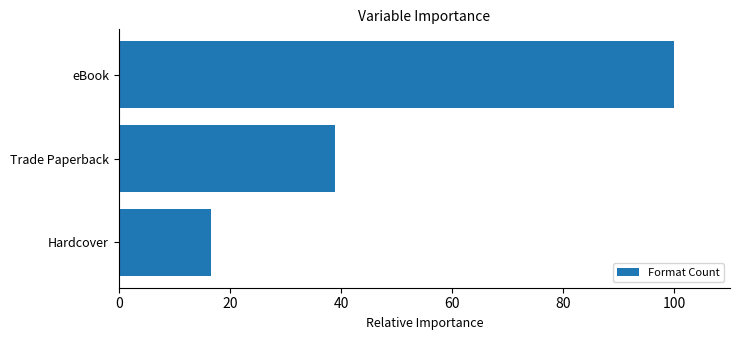

What position from the top is Hardcover?

3